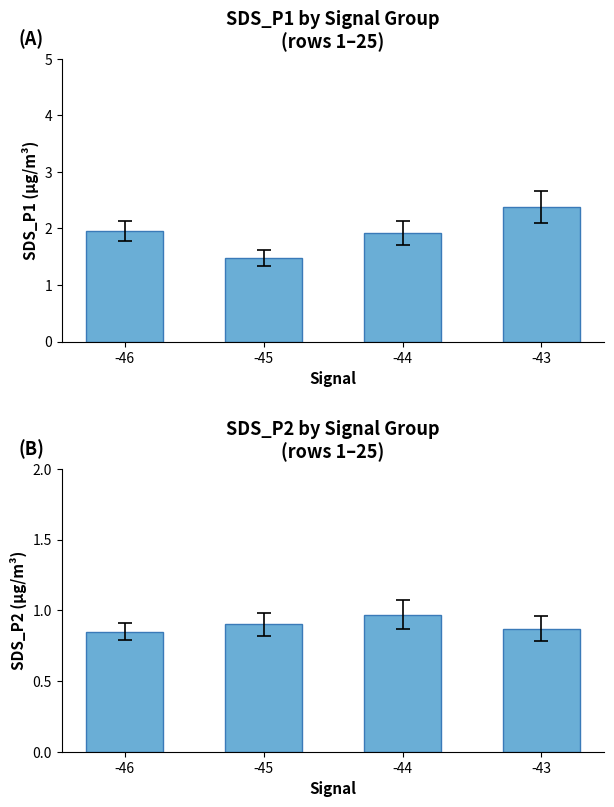

Which series has the widest spread of values?

SDS_P1